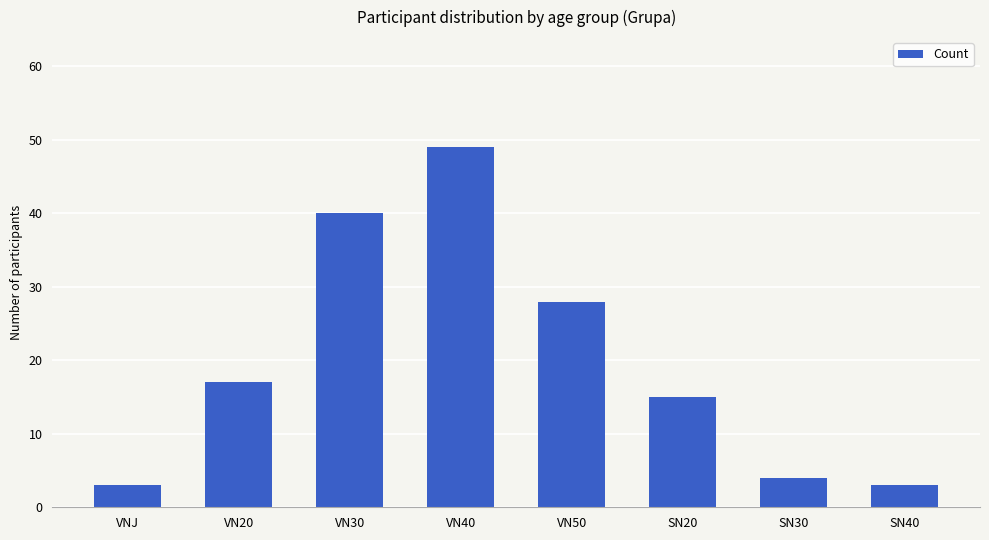

What is the label of the 8th bar from the left?

SN40